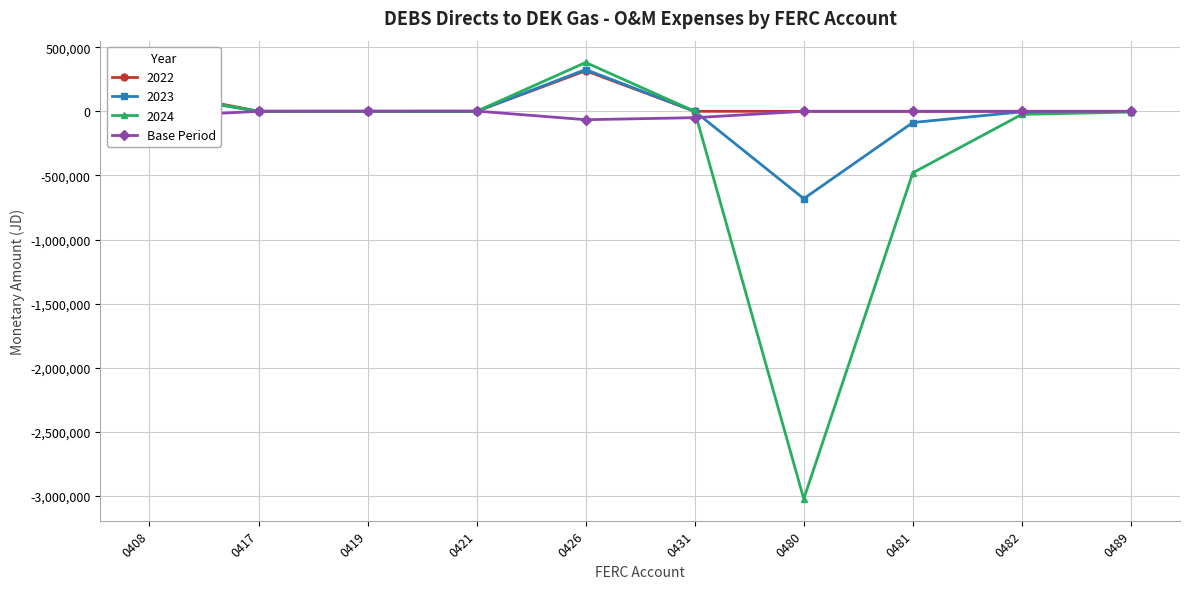

The value of 2022 at 0482 is -219850.6. True or false?

False